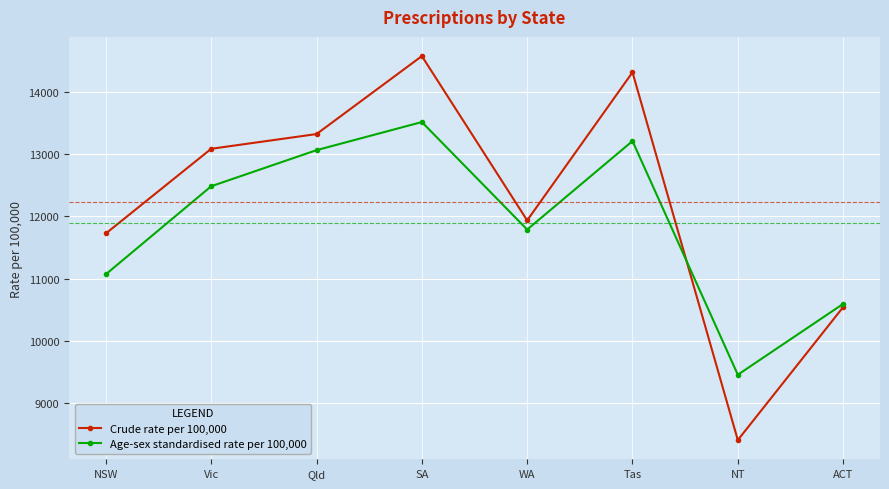

The value of Age-sex standardised rate per 100,000 at NT is 9458. True or false?

True